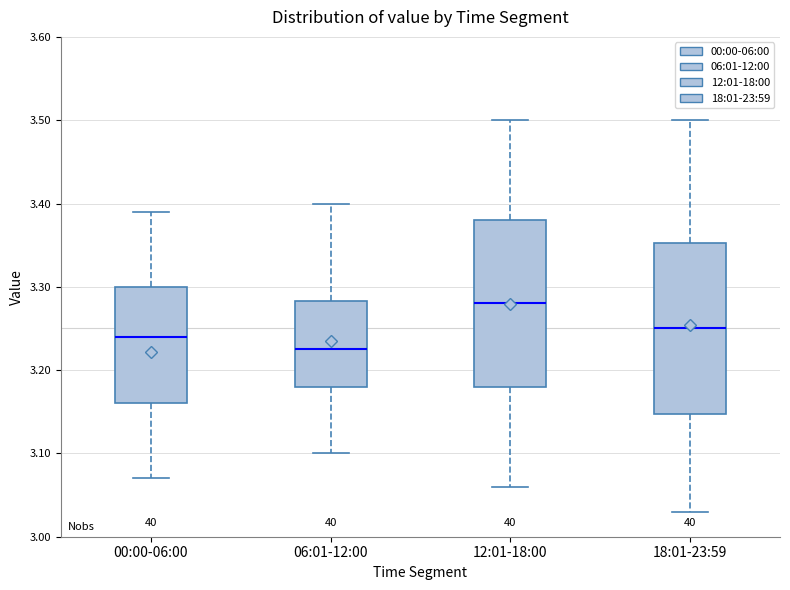

Reading left to right, transcribe this box plot: for each box, give where its median line is, the range the box spans, and where its two whiskers end, as read against the y-axis. The values are not printed on the chart, so give them approximately, as read against the axis.

00:00-06:00: median 3.24, box 3.16 to 3.30, whiskers 3.07 to 3.39
06:01-12:00: median 3.23, box 3.18 to 3.28, whiskers 3.10 to 3.40
12:01-18:00: median 3.28, box 3.18 to 3.38, whiskers 3.06 to 3.50
18:01-23:59: median 3.25, box 3.15 to 3.35, whiskers 3.03 to 3.50